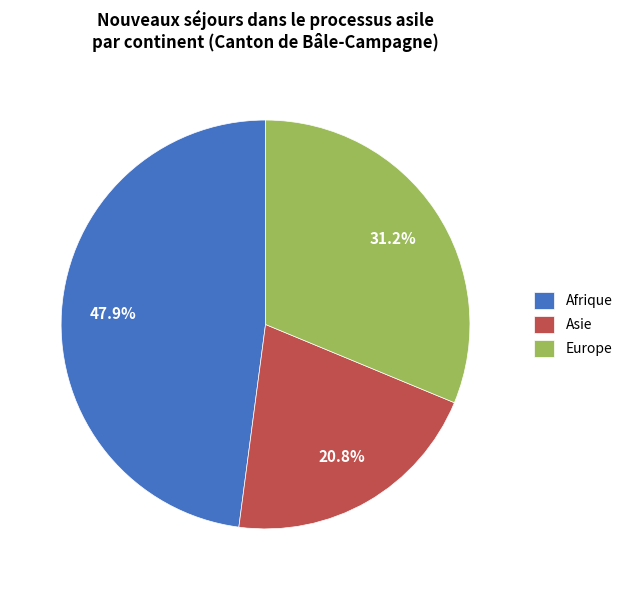

Which has a higher value, Asie or Europe?

Europe